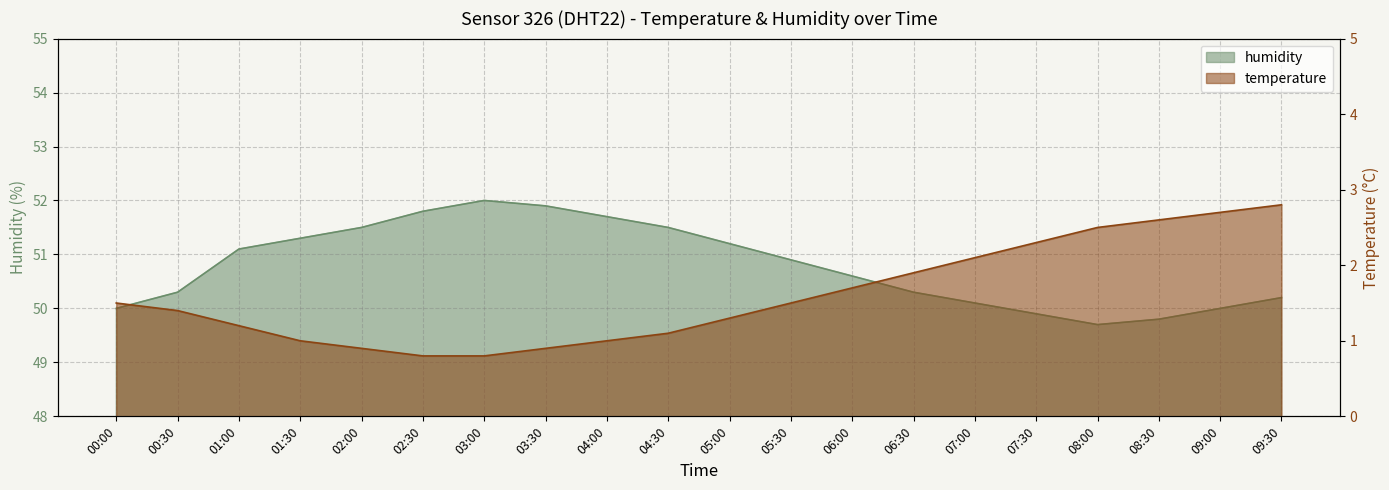

How many interior local peaks does the humidity series have?

1